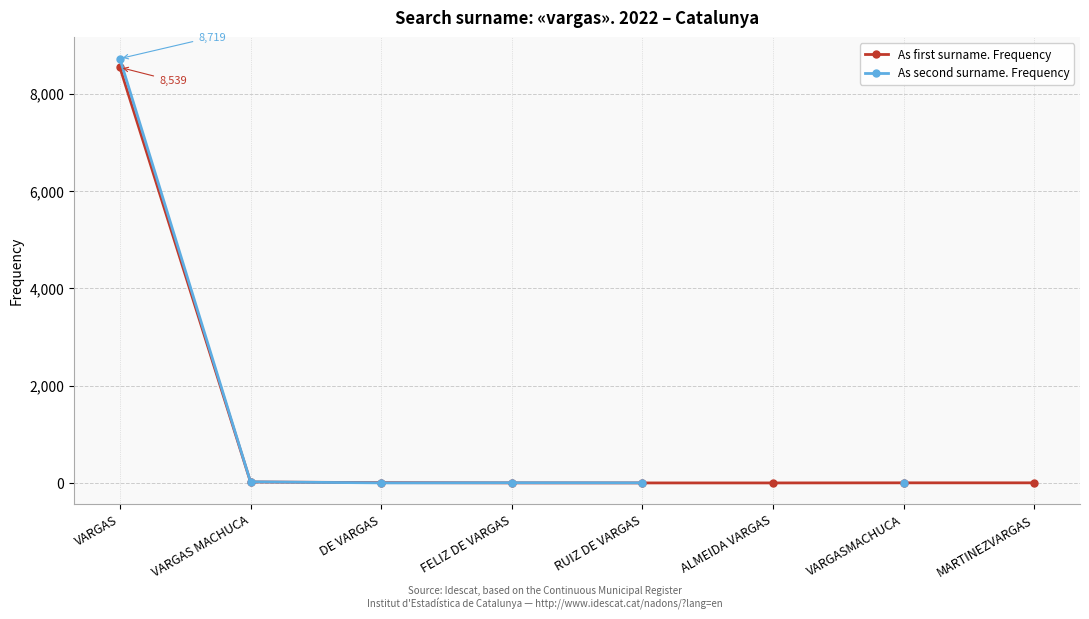

What is the label of the 7th point from the right?

VARGAS MACHUCA